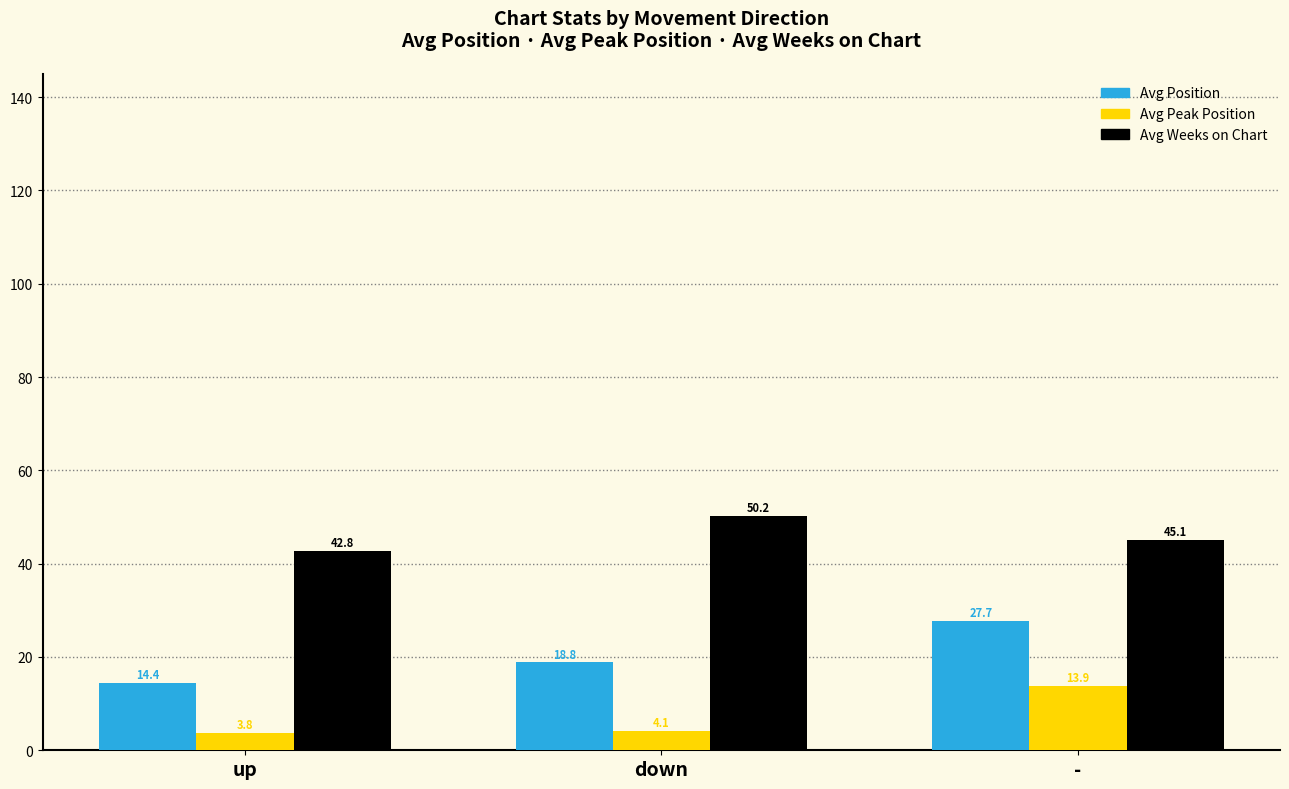

What is the difference between the Avg Weeks on Chart values at up and -?

2.3